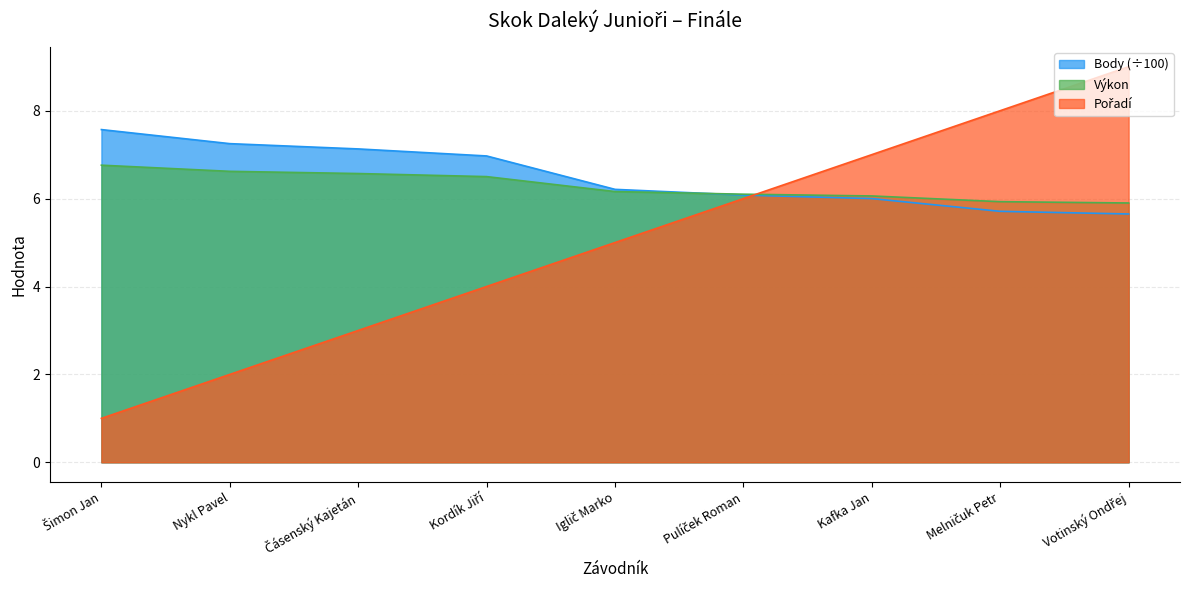

True or false: Pořadí and Body cross at least once.

True